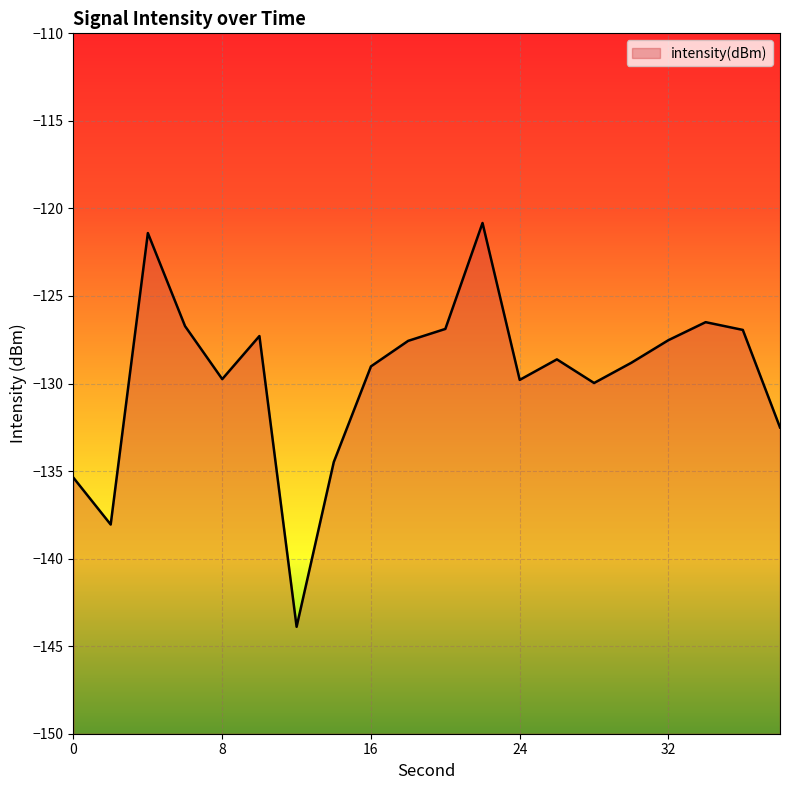

Where is the first local maximum?

4